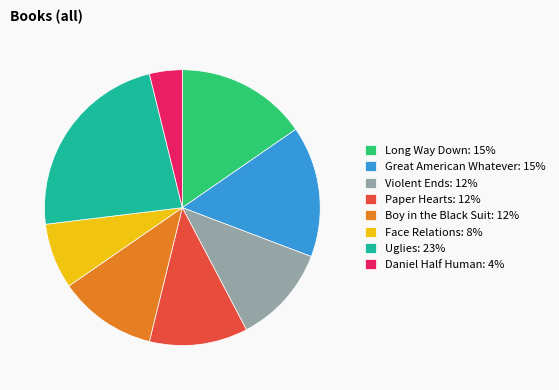

What is the ratio of the value at Daniel Half Human to the value at Uglies?

0.2